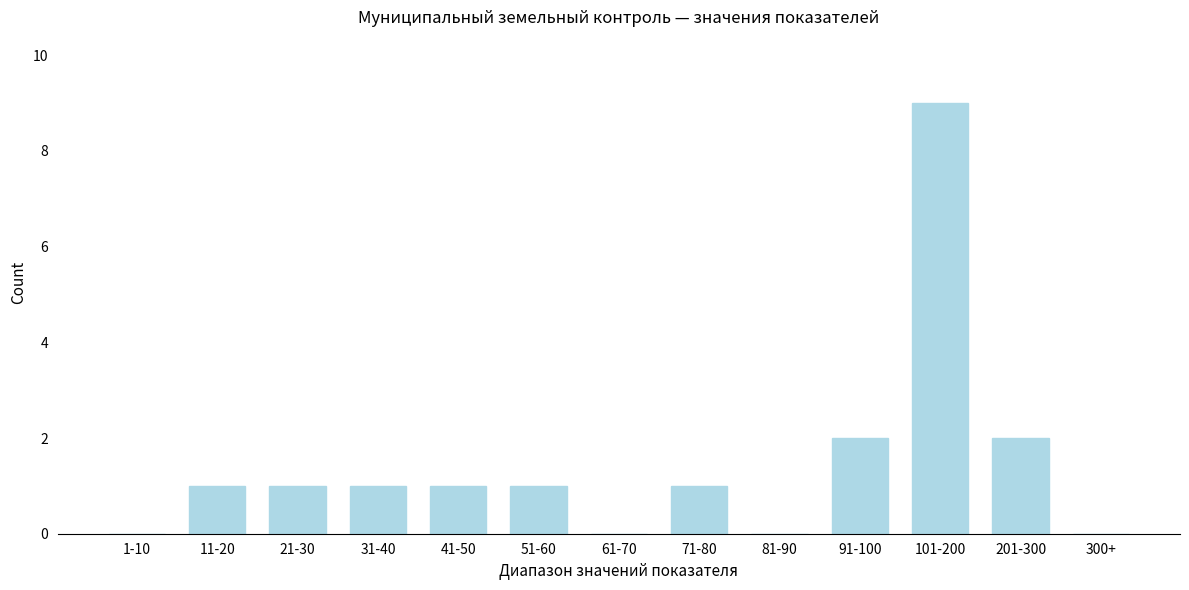

Reading right to left, extract all data points from this chart.

300+=0	201-300=2	101-200=9	91-100=2	81-90=0	71-80=1	61-70=0	51-60=1	41-50=1	31-40=1	21-30=1	11-20=1	1-10=0